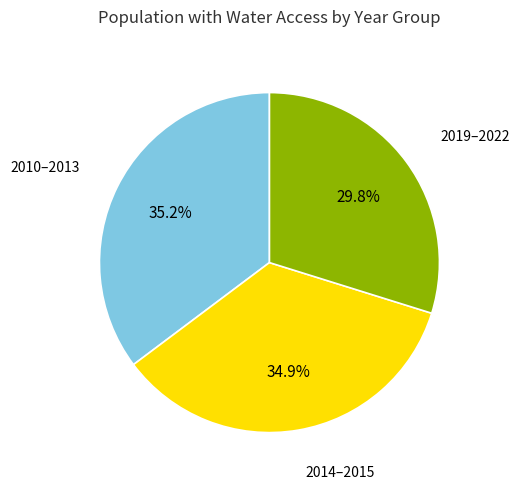

What is the total percentage of 2010–2013 and 2014–2015?

70.2%